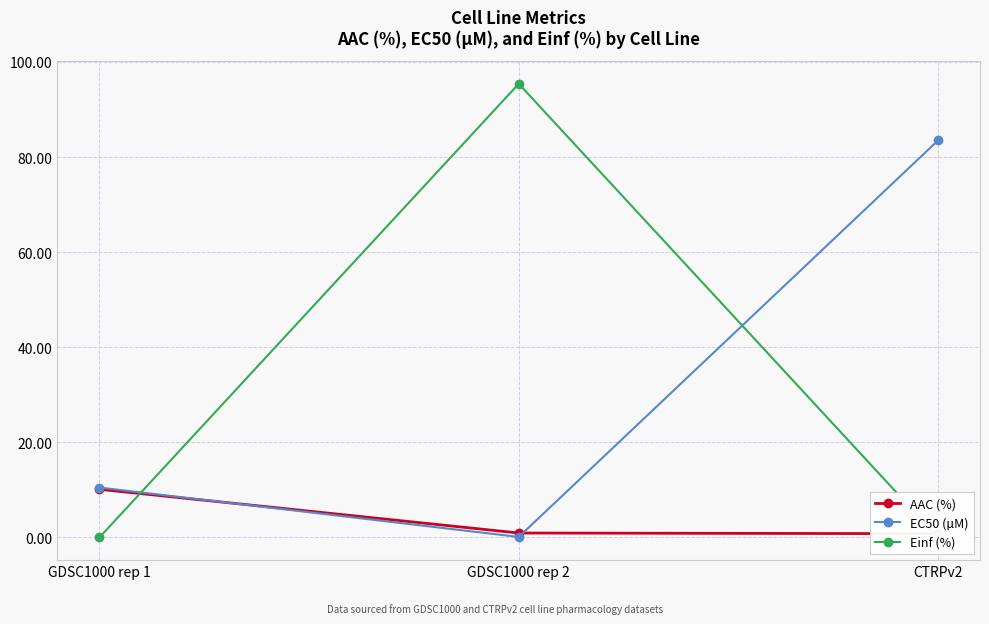

Which category has the lowest value in the Einf (%) series?

GDSC1000 rep 1